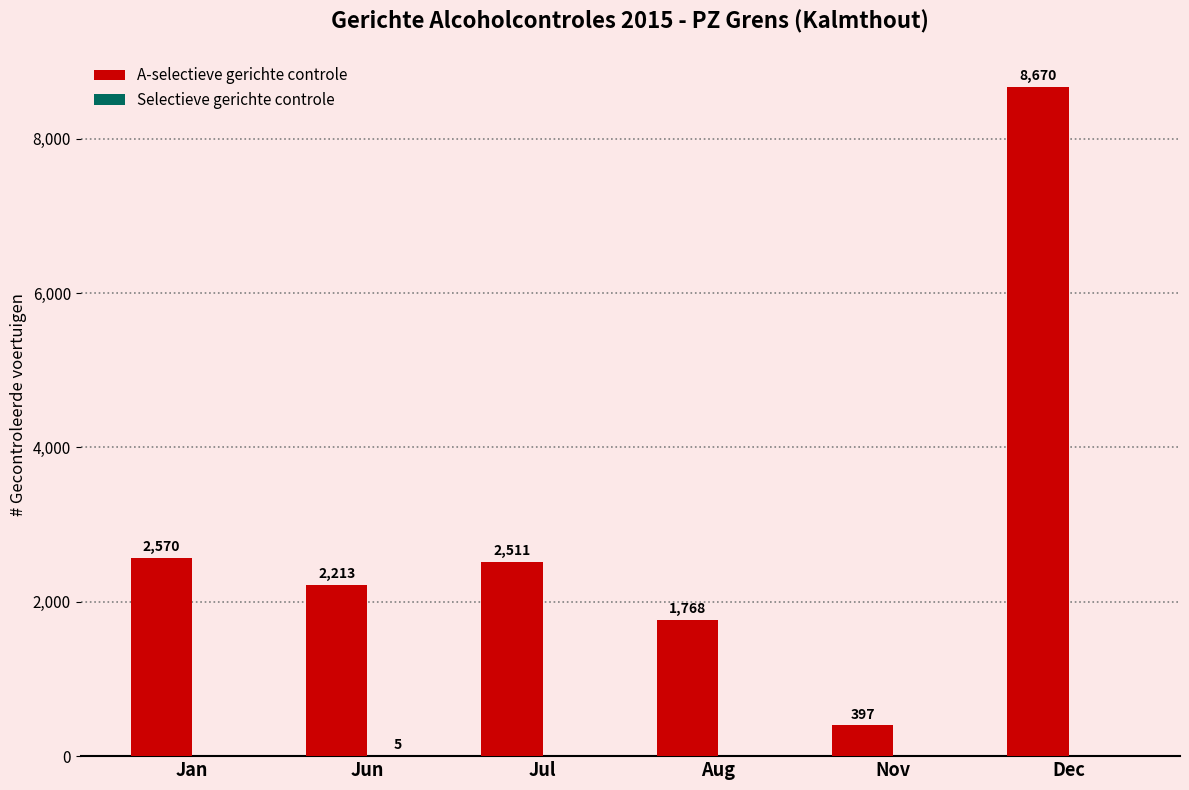

How many groups of bars are there?

6